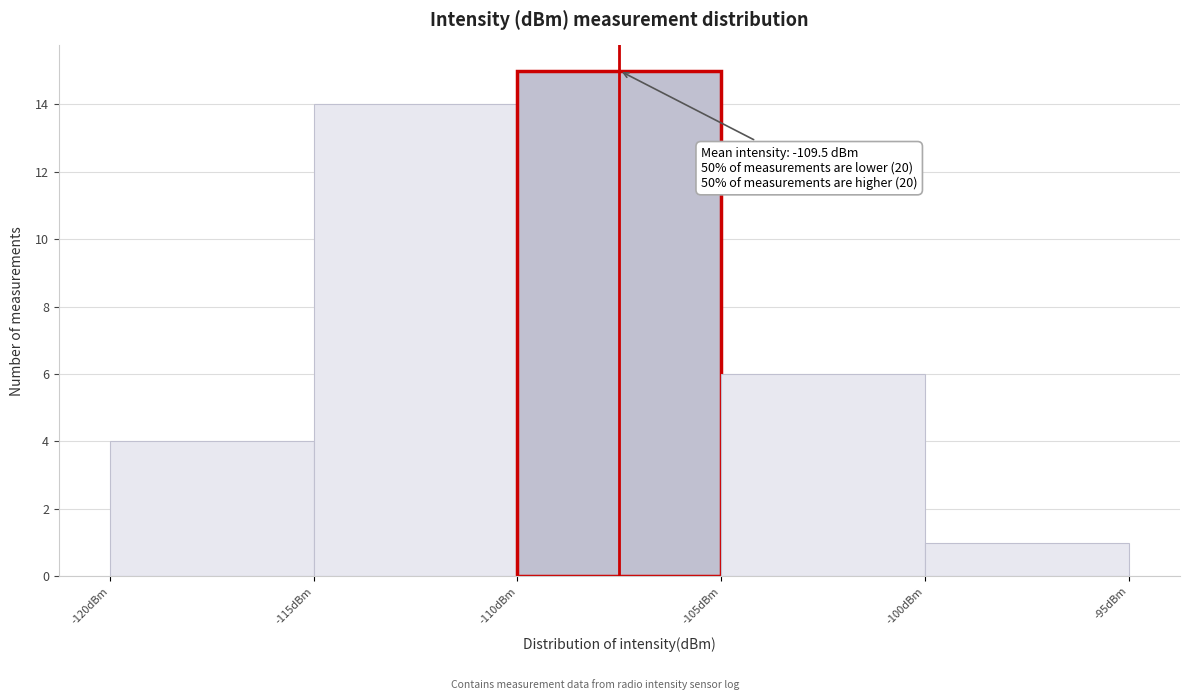

Over which range of the x-axis is the bar tallest?

-110 to -105